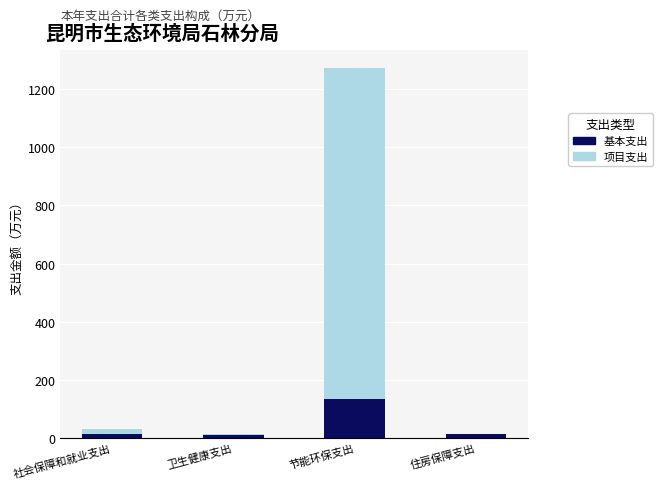

At which category is the sum across all series the highest?

节能环保支出